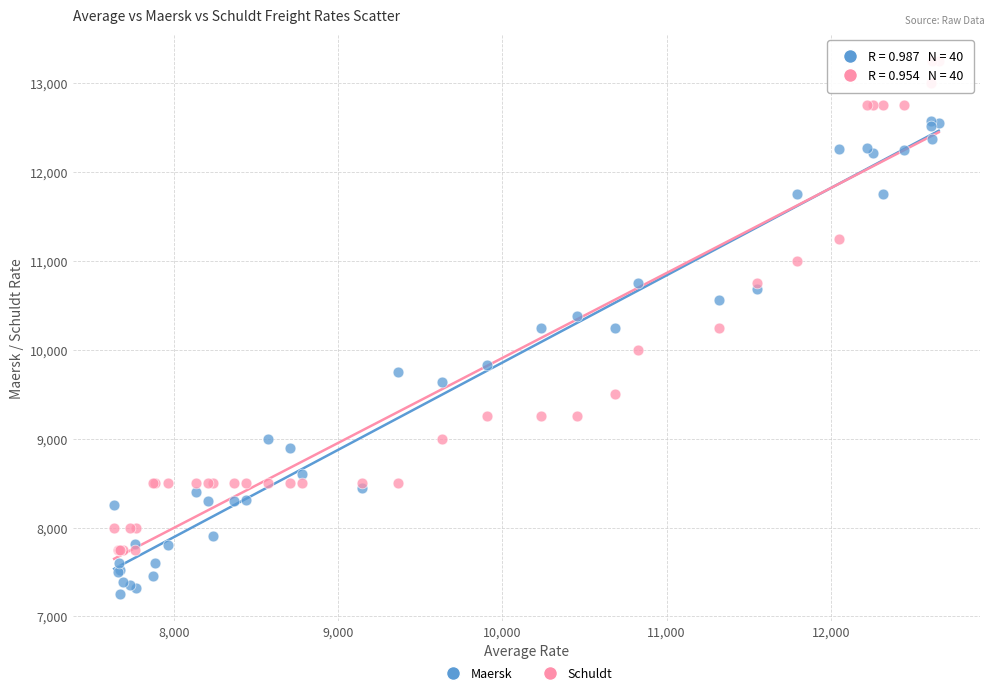

Which series reaches the minimum Y coordinate?

Maersk